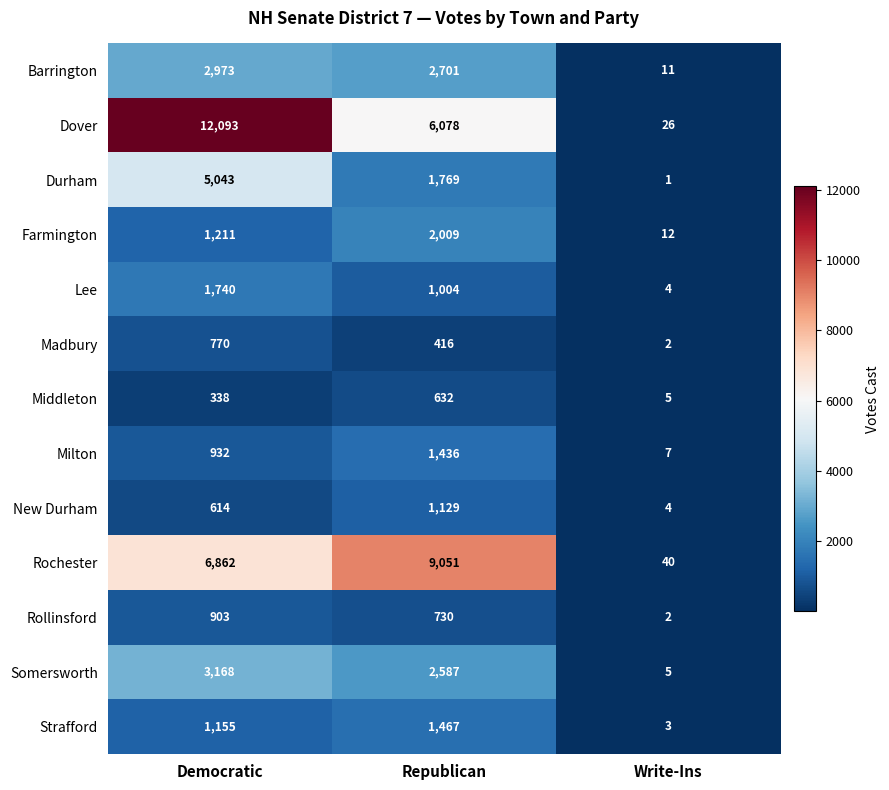

Count the number of data series in this chart.

13